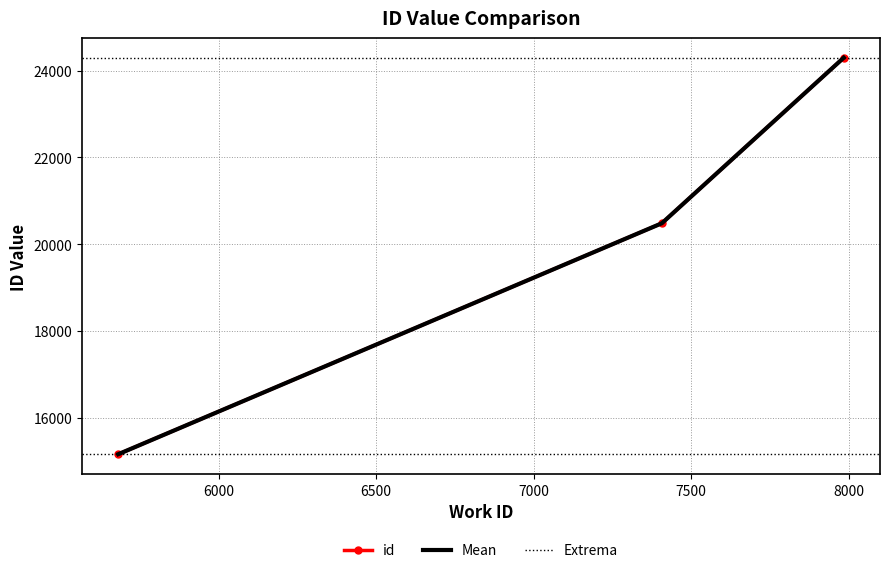

What is the change in value from 5682 to 7407?

+5326